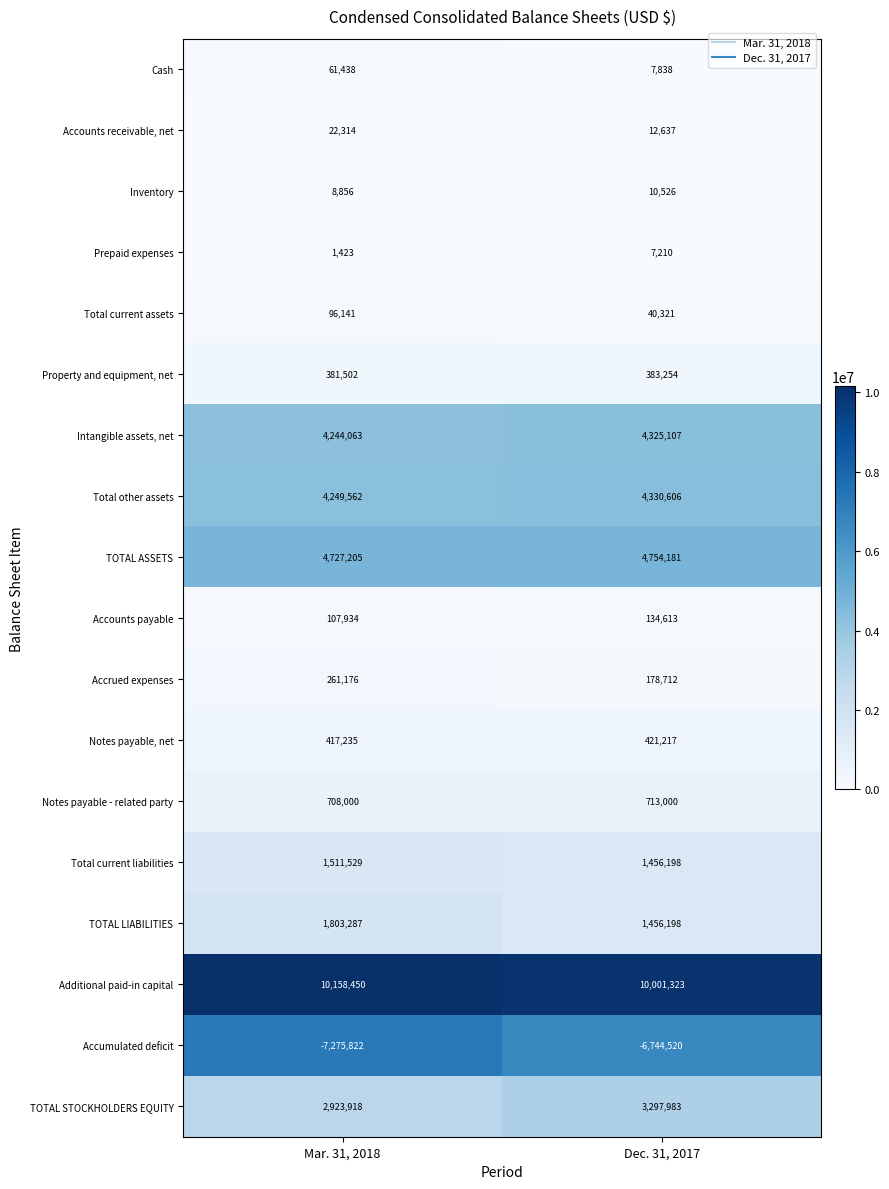

Which category has the highest value across all series?

Mar. 31, 2018